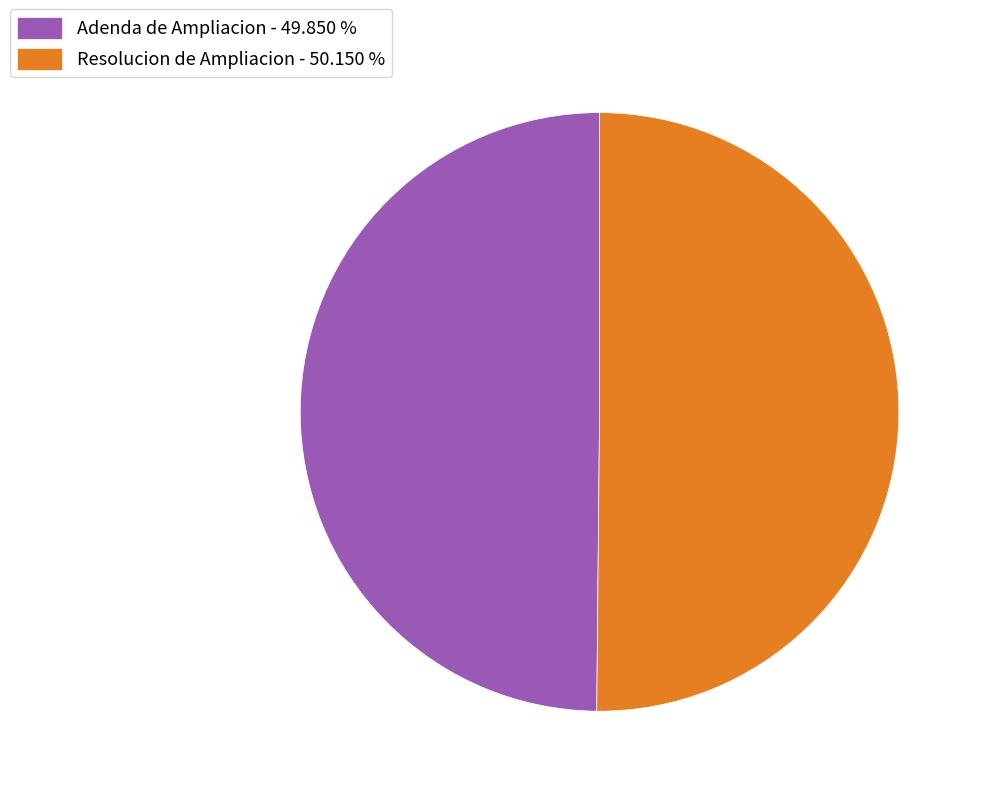

What is the ratio of the value at Adenda de Ampliacion - 49.850 % to the value at Resolucion de Ampliacion - 50.150 %?

1.0